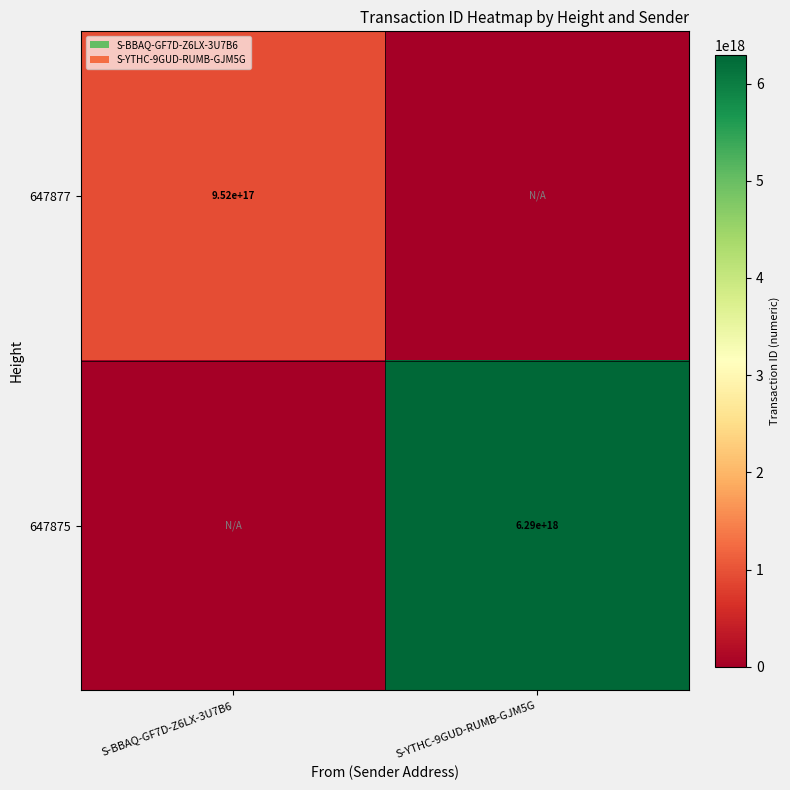

The value of 647877 at S-BBAQ-GF7D-Z6LX-3U7B6 is 952000000000000000. True or false?

True